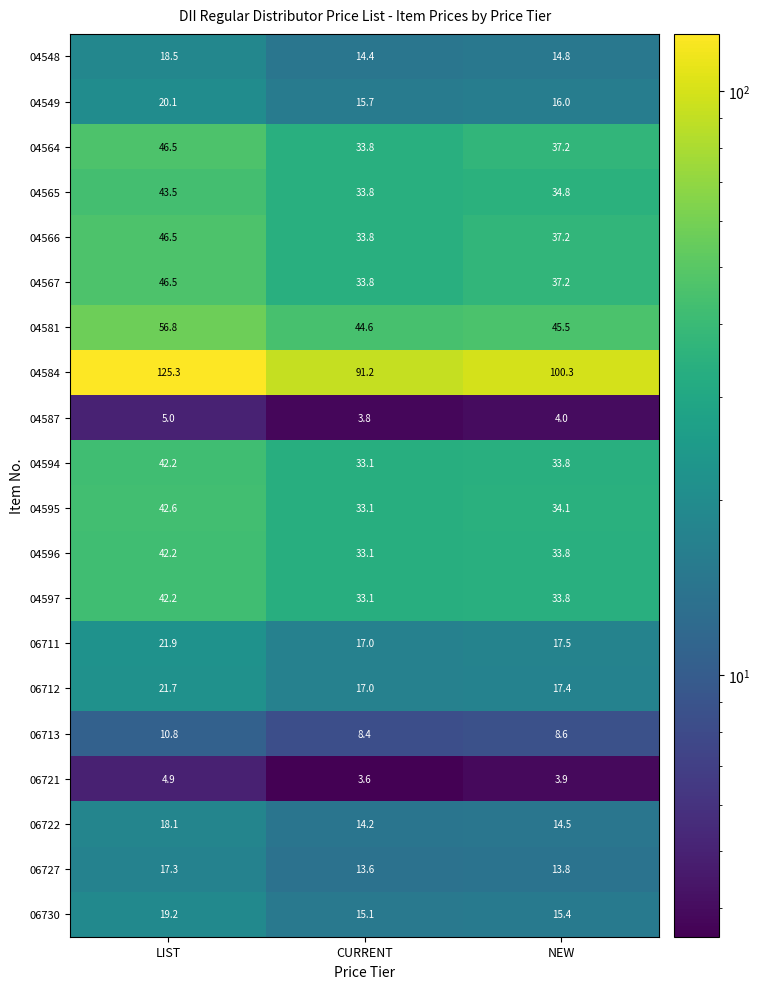

Where does the 04565 series first go above 34?

LIST